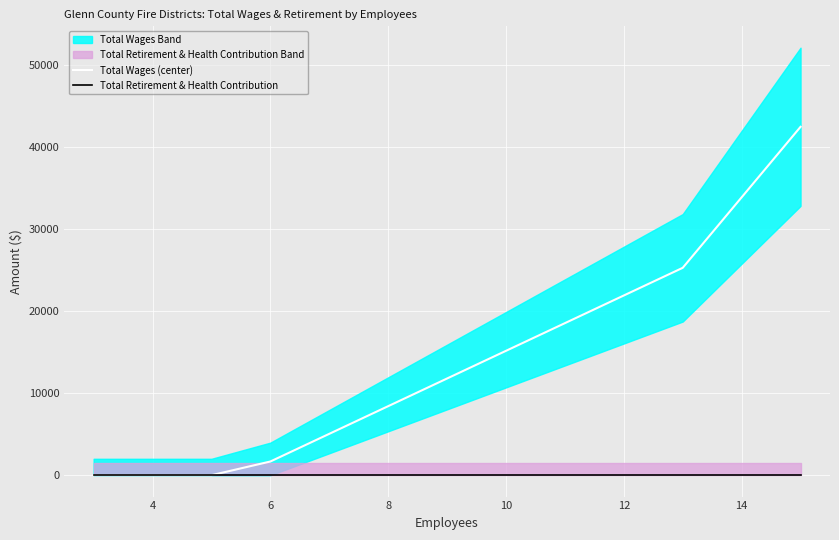

What is the difference between the maximum and second lowest values in the Total Wages (center) series?

42476